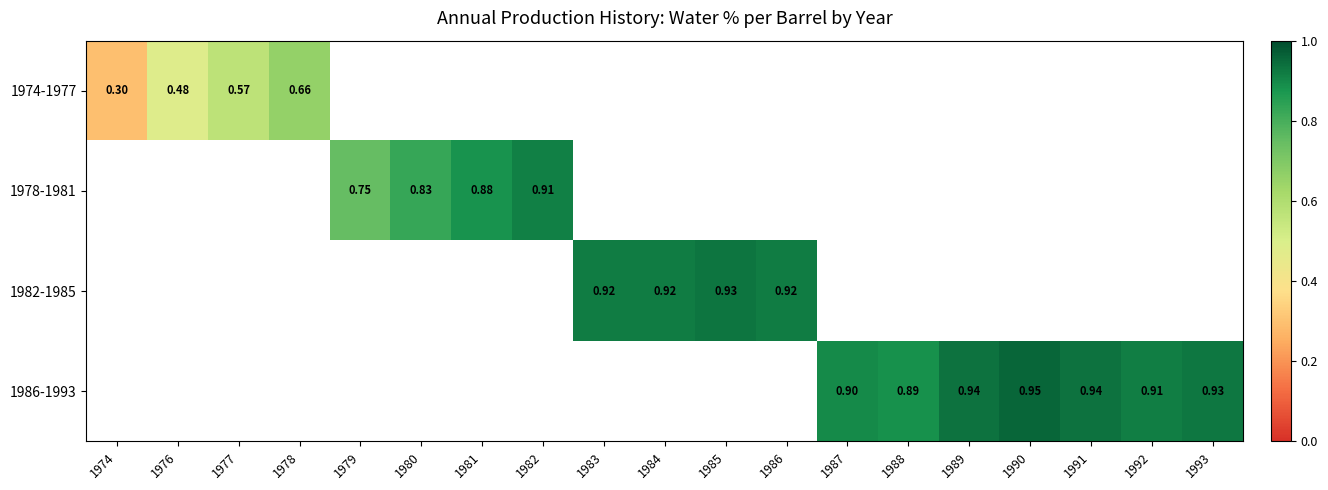

Is the value of 1982-1985 at 1985 greater than the value of 1974-1977 at 1976?

Yes